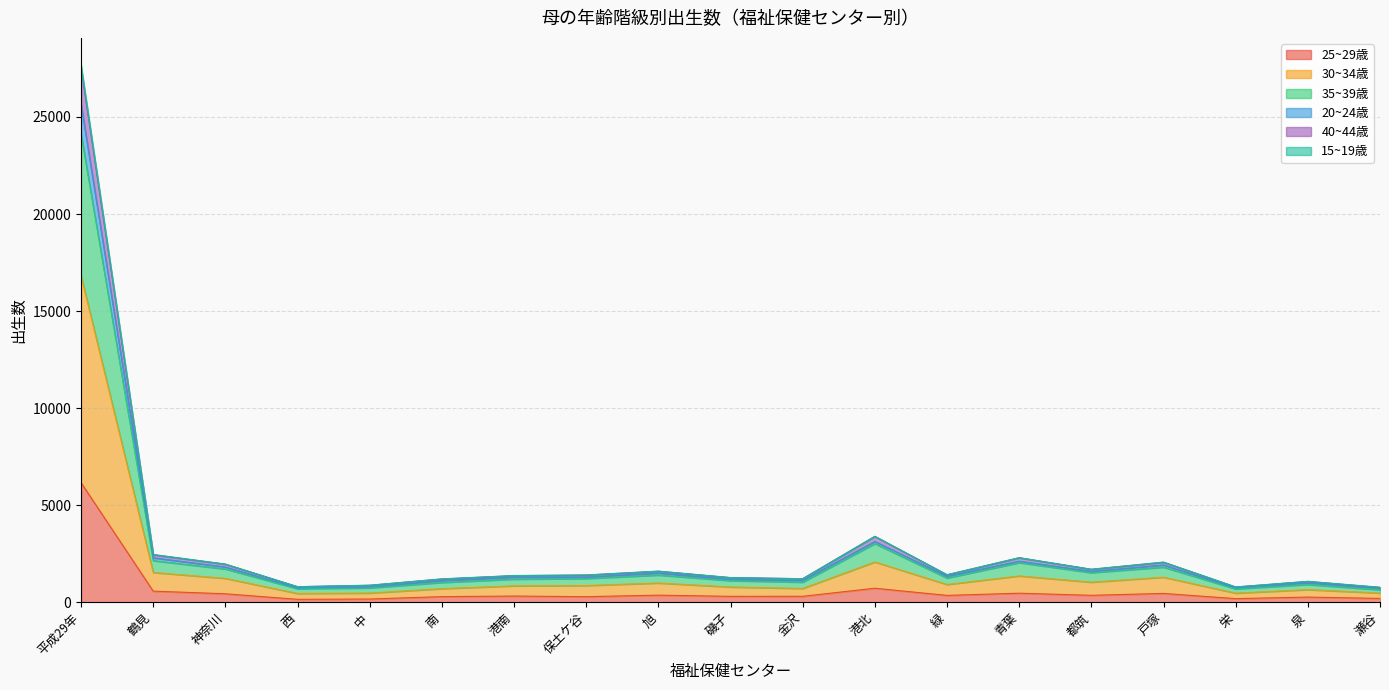

At which label does 25~29歳 reach its peak?

平成29年